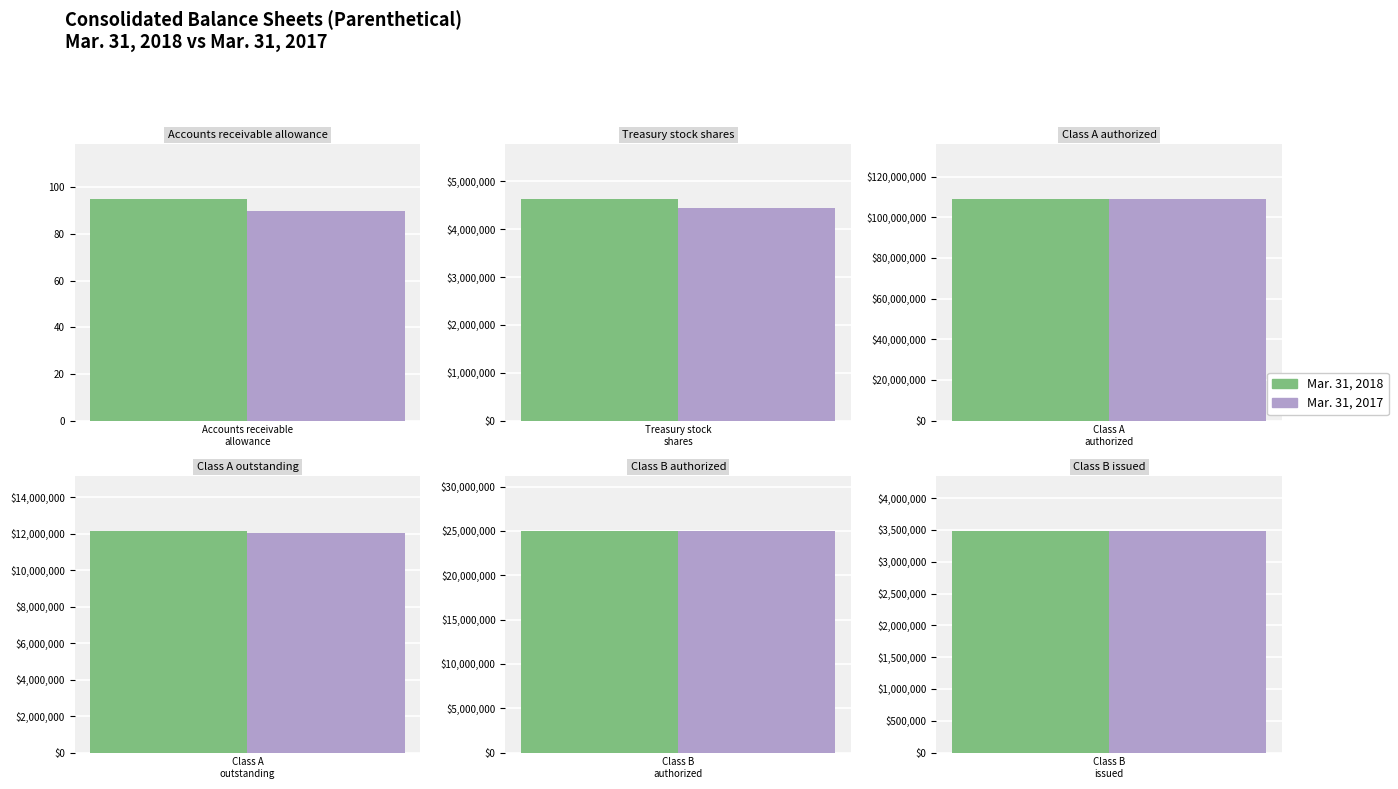

Where is Mar. 31, 2017 nearest to the value 54500000?

Class B authorized